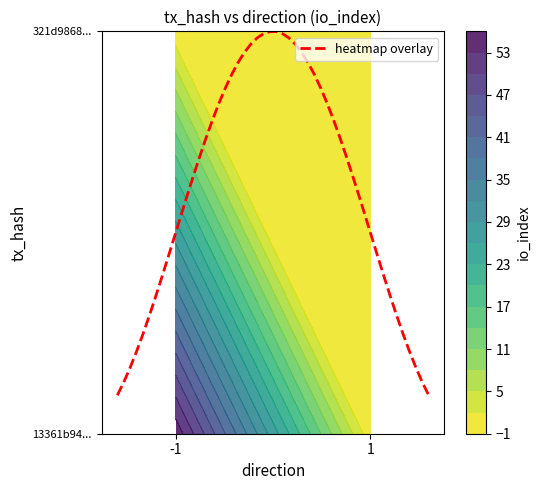

What is the spread (max minus min) of values at io_index?

54